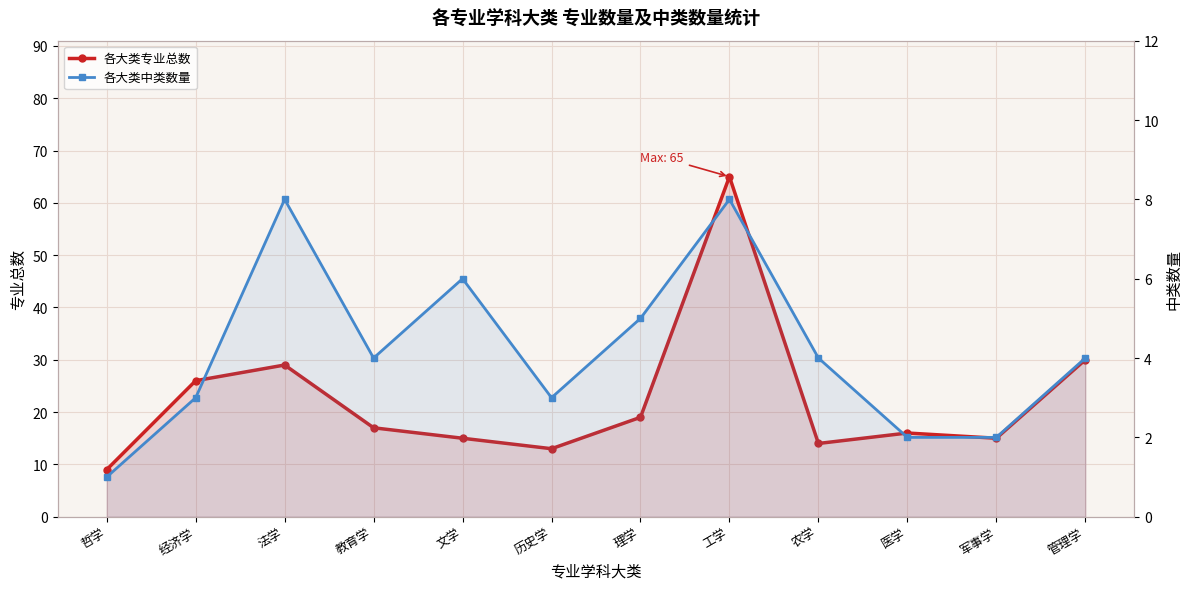

How many values in the 各大类专业总数 series exceed 17?

5